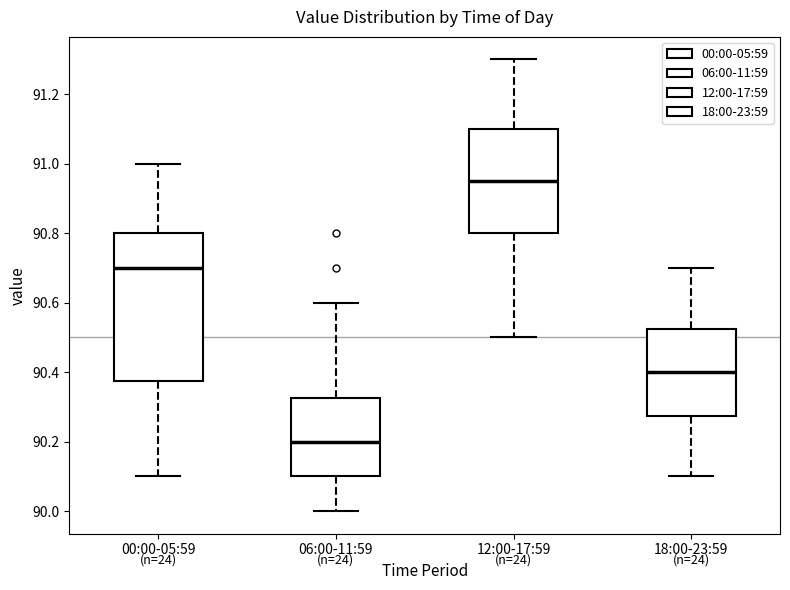

Which box's median line is the highest?

12:00-17:59